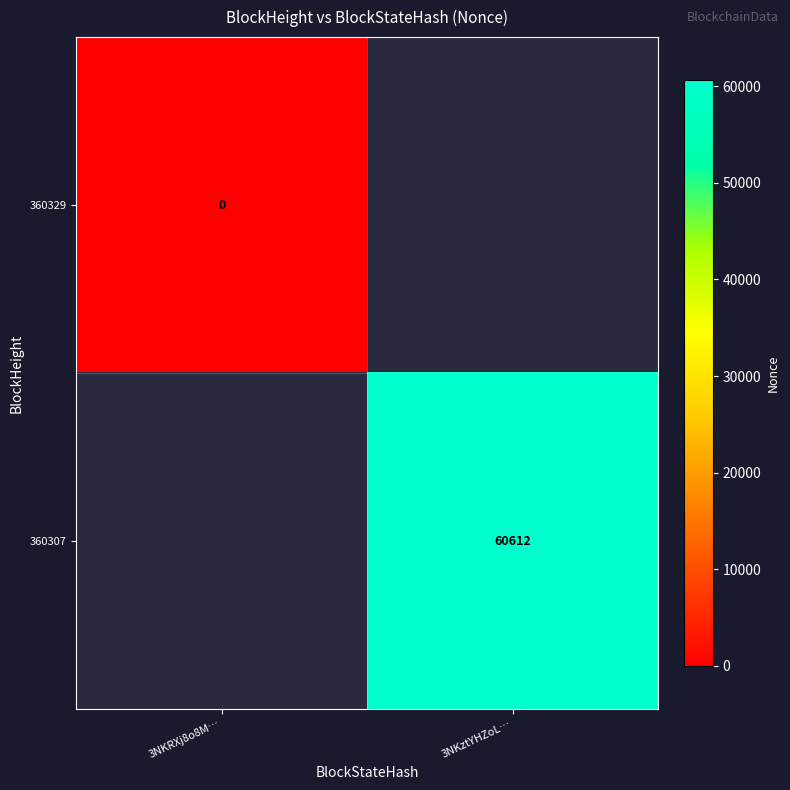

Is it true that 360307 equals 60612 at 3NKztYHZoL…?

True